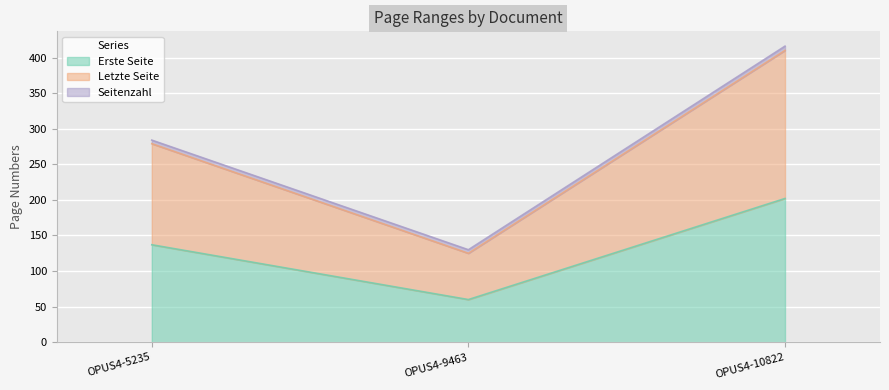

Is it true that Erste Seite equals 202 at OPUS4-10822?

True